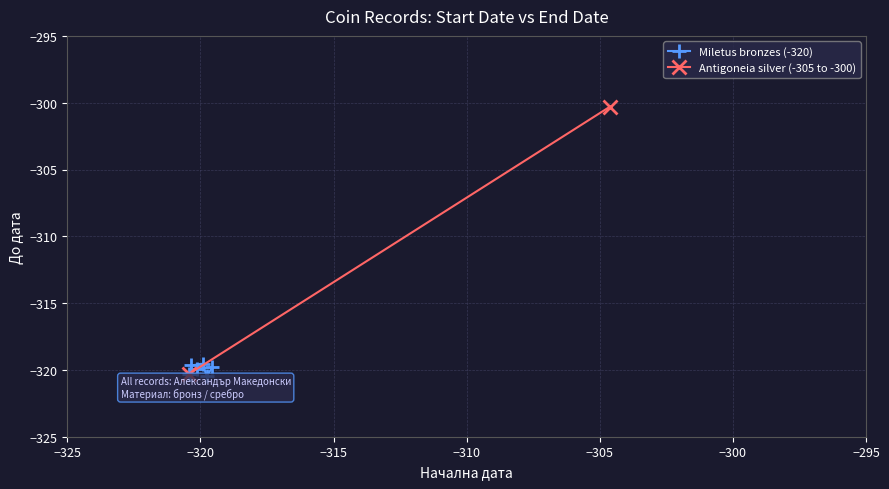

What is the highest value of the Miletus bronzes (-320) series?

-319.5